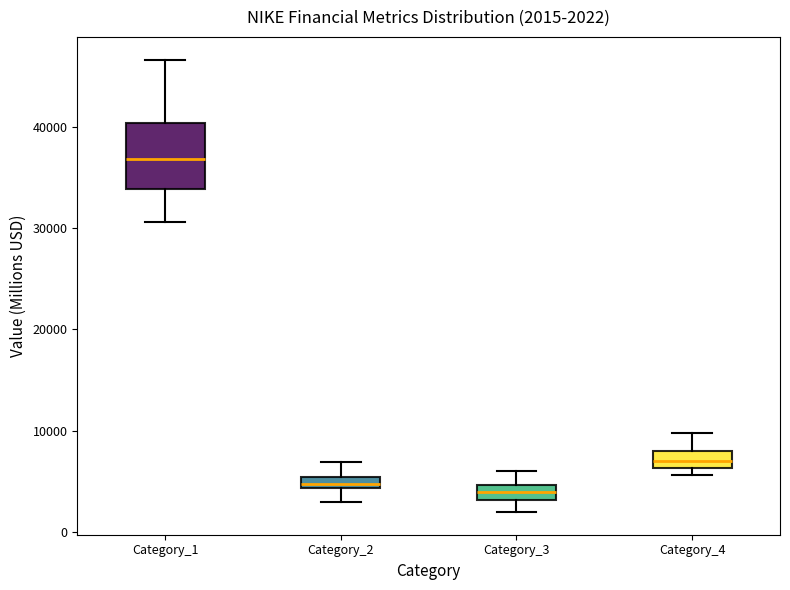

Which box is the tallest, from its lower edge to its upper edge?

Category_1